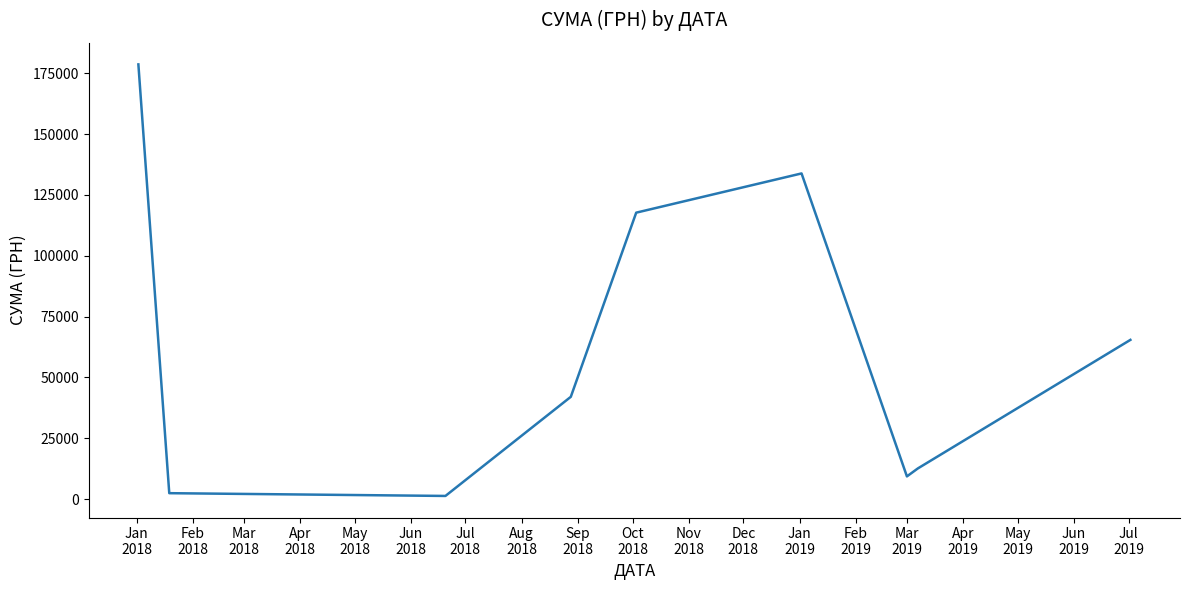

What is the maximum value shown in the chart?

178627.9